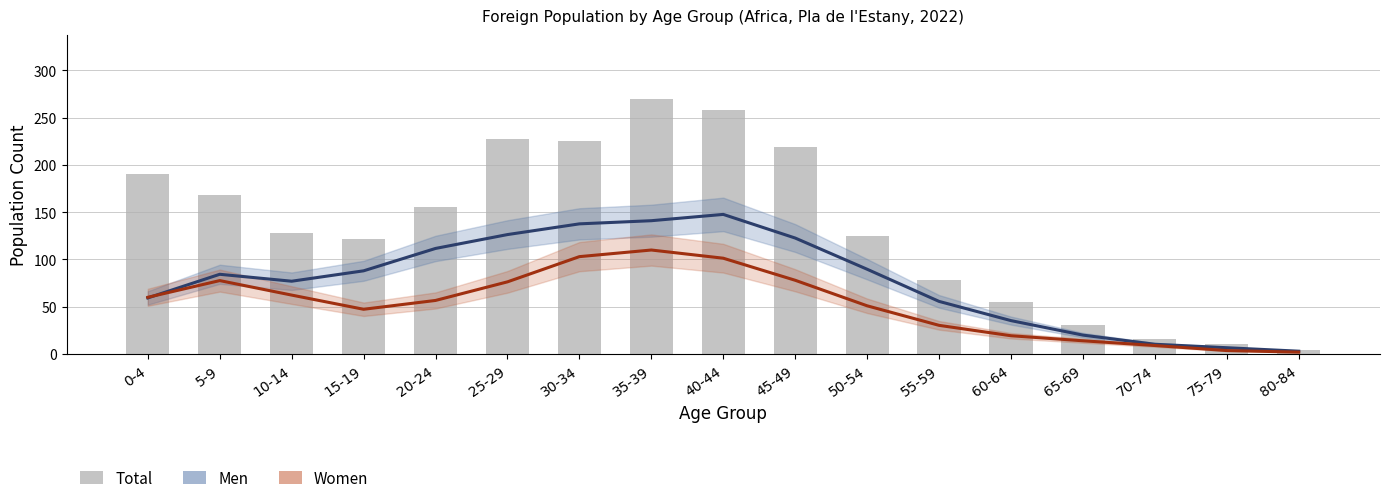

What is the difference between the second highest and second lowest values in the Total series?

247.0